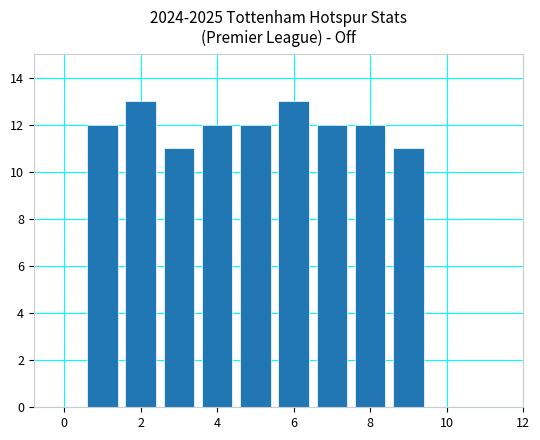

What is the sum of all values?

108